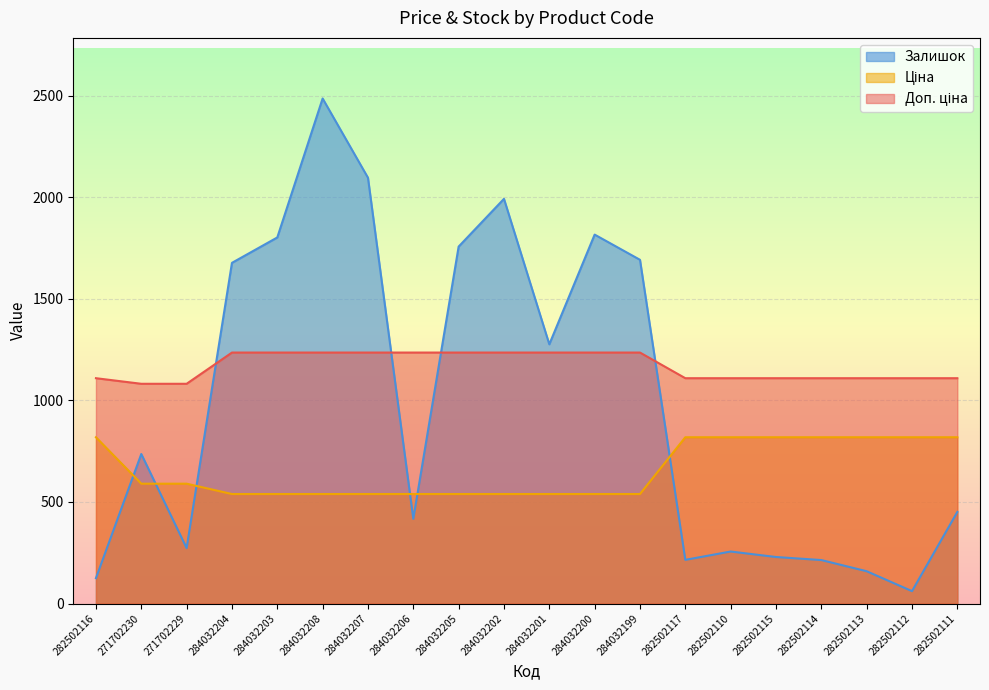

Which category has the highest value in the Ціна series?

282502116